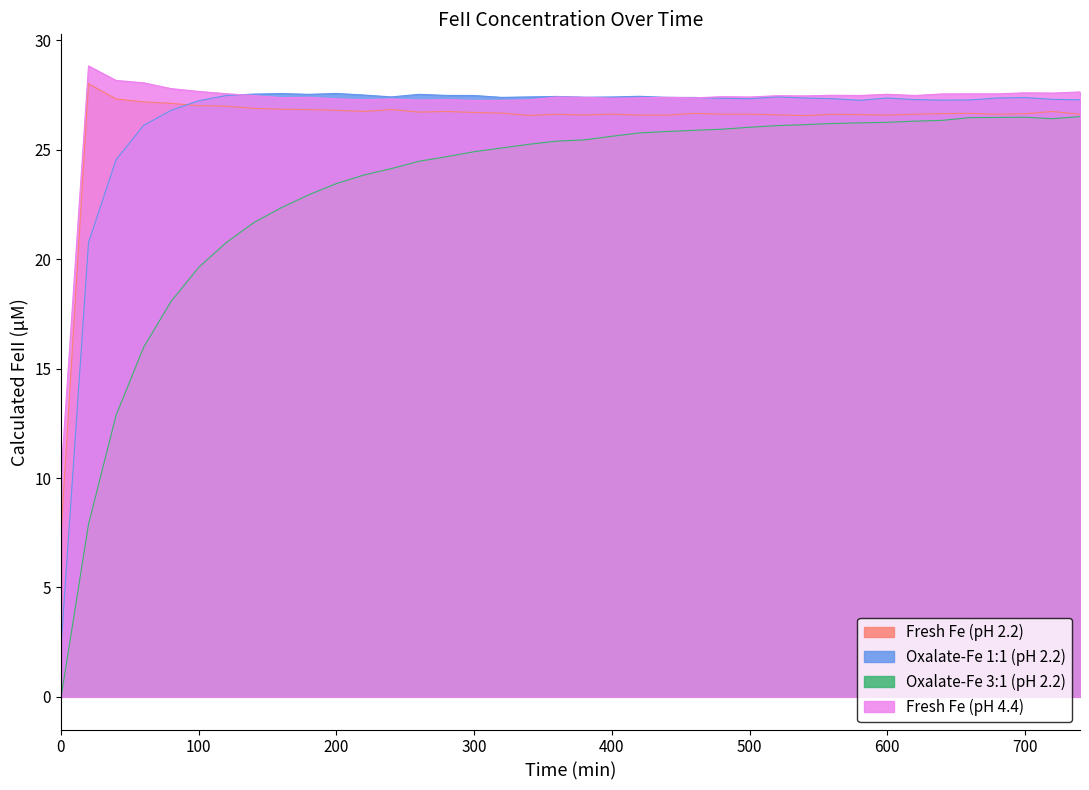

At how many categories does at least one series exceed 8?

38